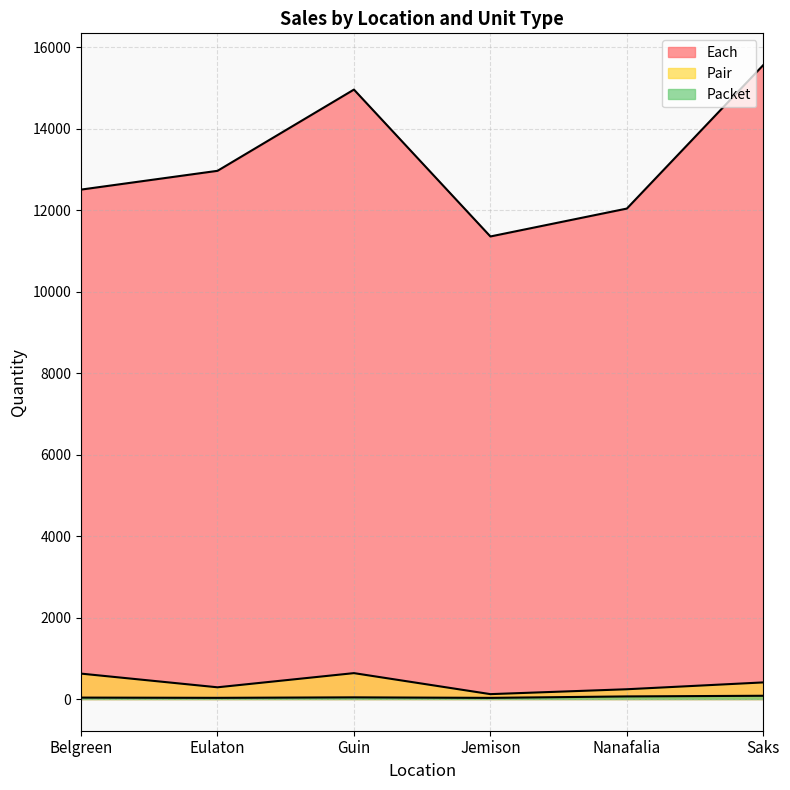

Reading left to right, what are all the values shown in this chart?

Each: 12510	12971	14966	11359	12044	15569
Packet: 35	29	41	28	64	80
Pair: 624	288	636	120	240	408